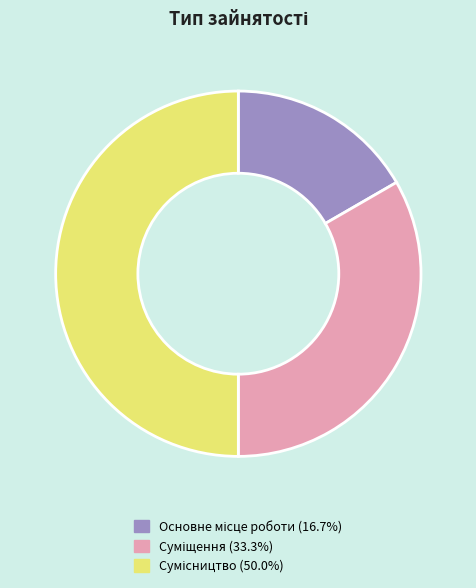

Which category has the smallest portion of the pie?

Основне місце роботи